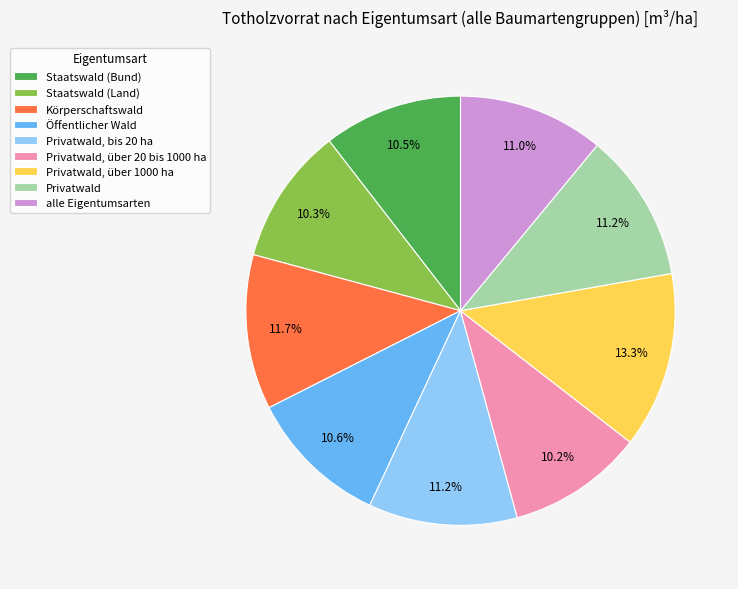

To the nearest percent, what is the average slice percentage?

11%